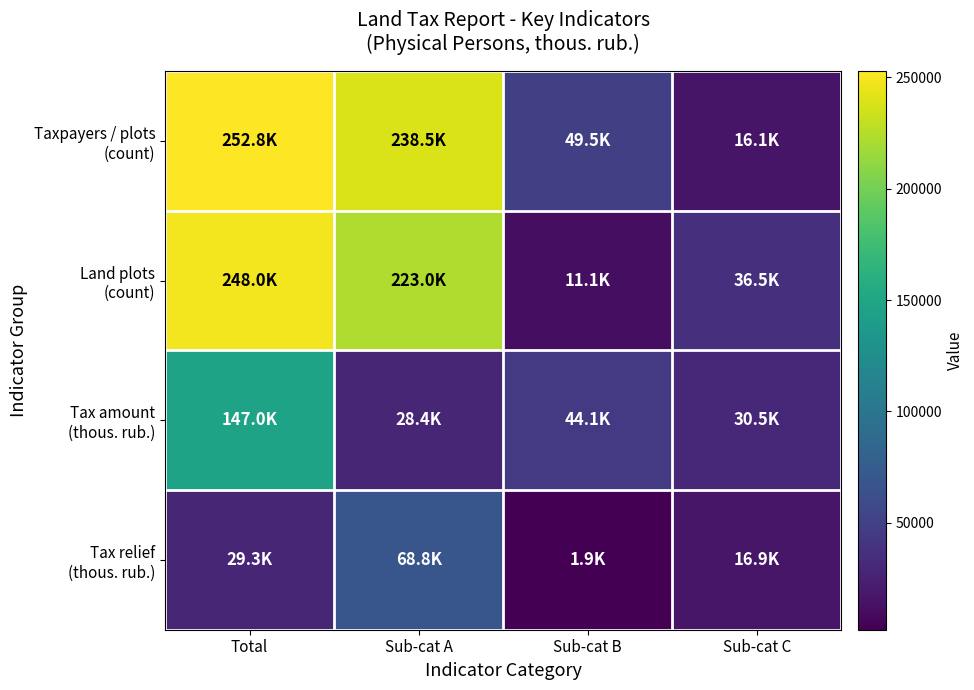

Which series has the widest spread of values?

Land plots (count)